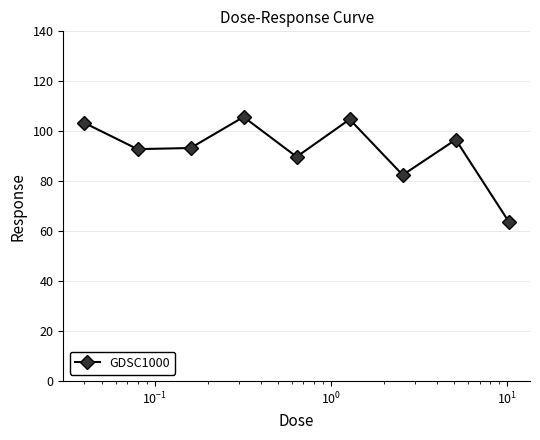

What is the sum of all values?

832.7